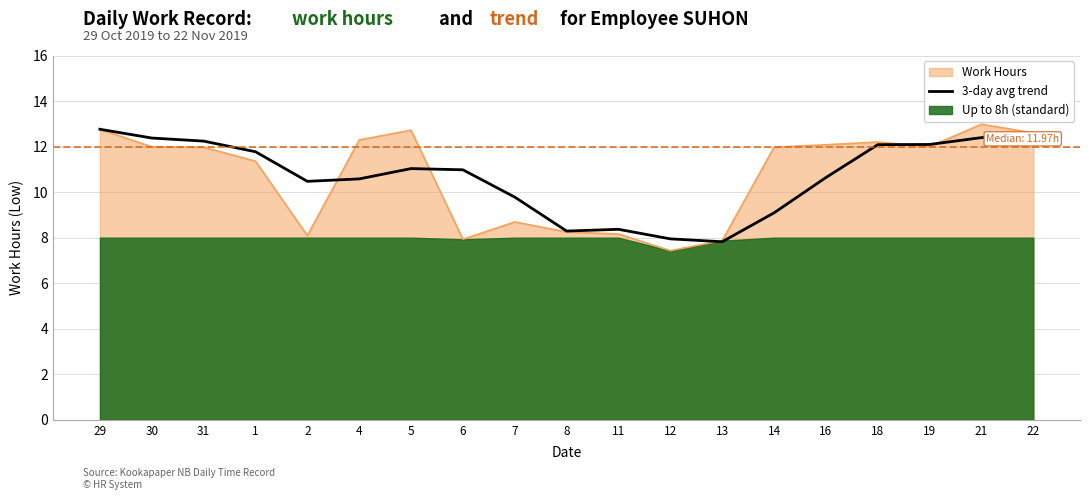

At which label is the value closest to 10?

7